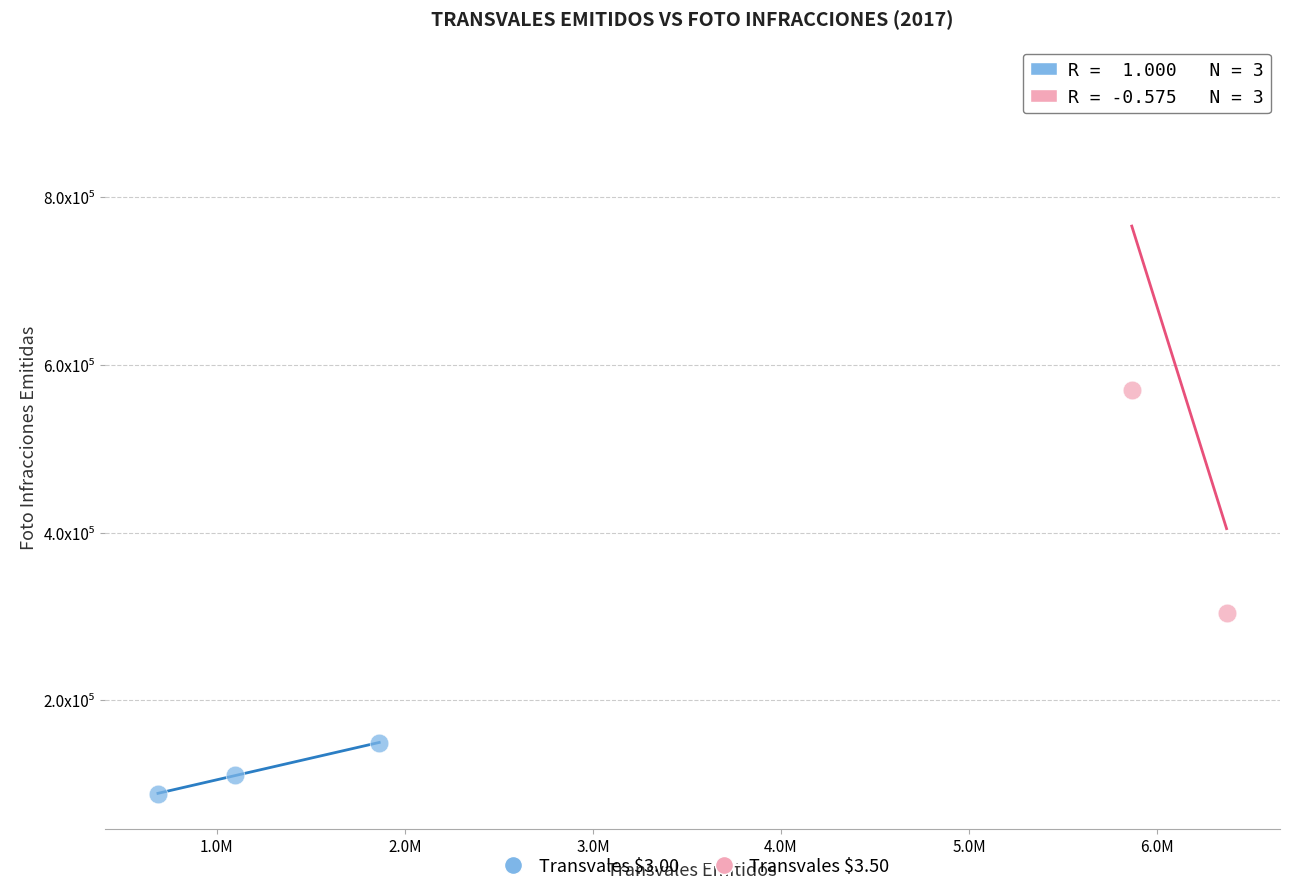

Which series has the widest spread of Y values?

Transvales $3.50